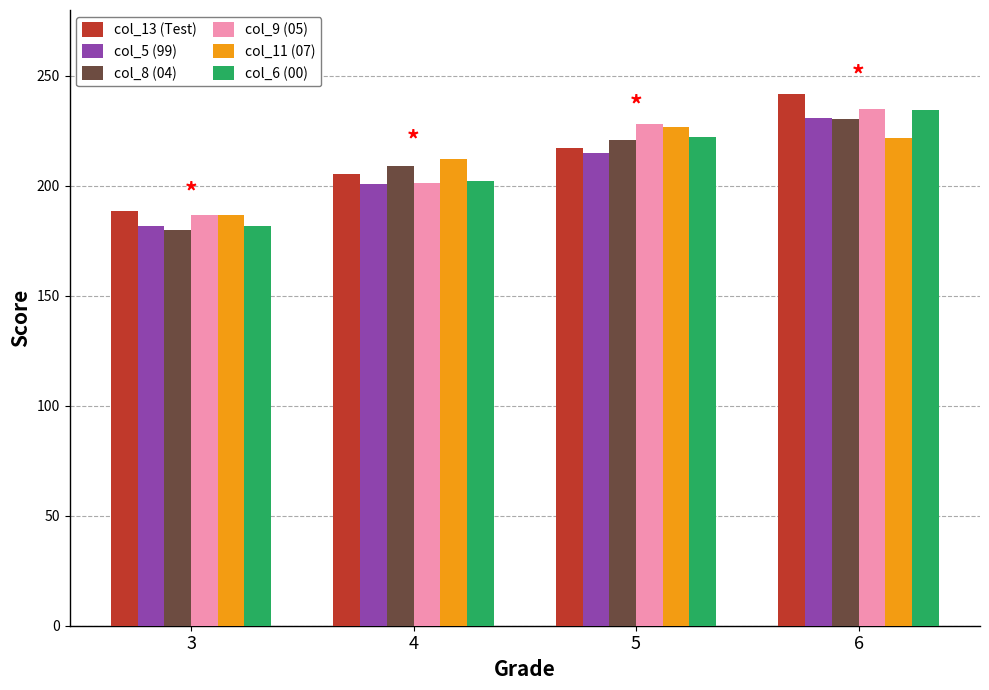

Reading left to right, extract all data points from this chart.

col_13 (Test): 188.6	205.6	217.3	241.6
col_5 (99): 181.7	201.1	215.1	231.1
col_8 (04): 180.0	209.0	221.0	230.5
col_9 (05): 186.8	201.2	228.0	235.1
col_11 (07): 186.7	212.2	226.6	222.0
col_6 (00): 181.8	202.3	222.2	234.7